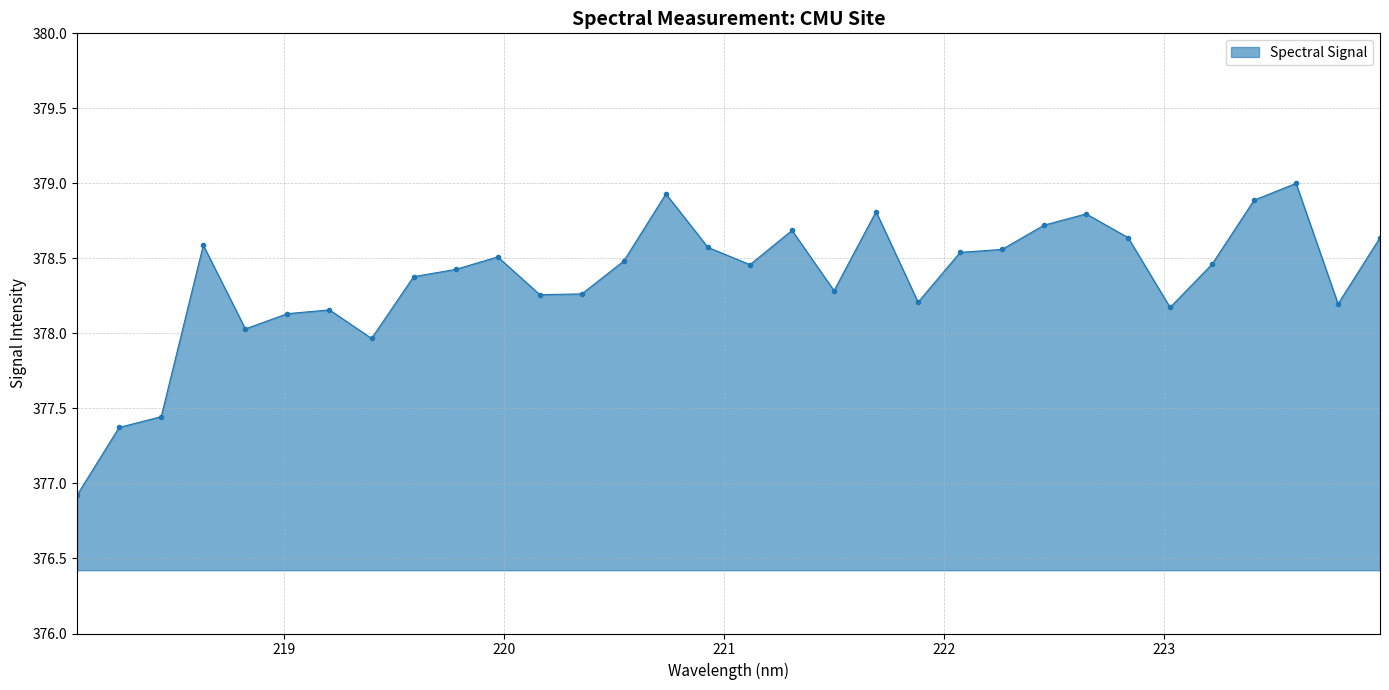

How many series are shown in this chart?

1